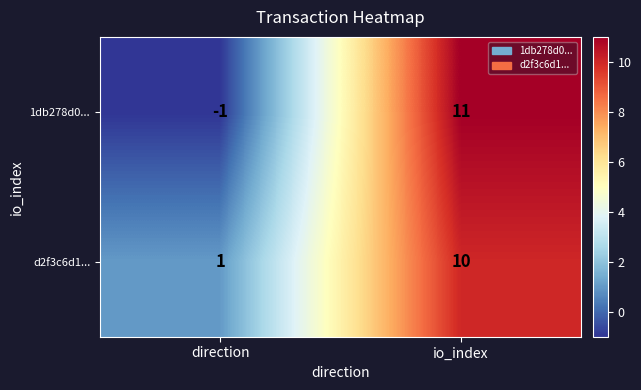

Which series changed the most between direction and io_index?

1db278d0...